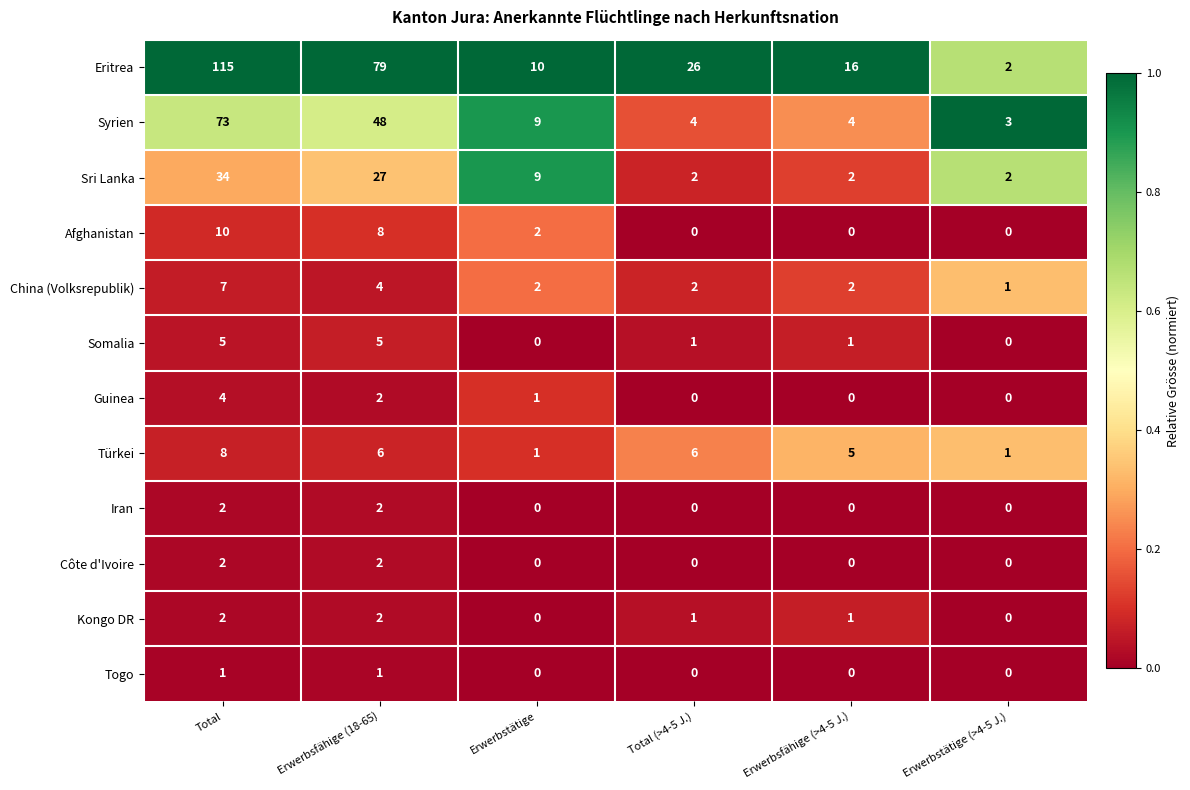

At which category is the sum across all series the highest?

Total